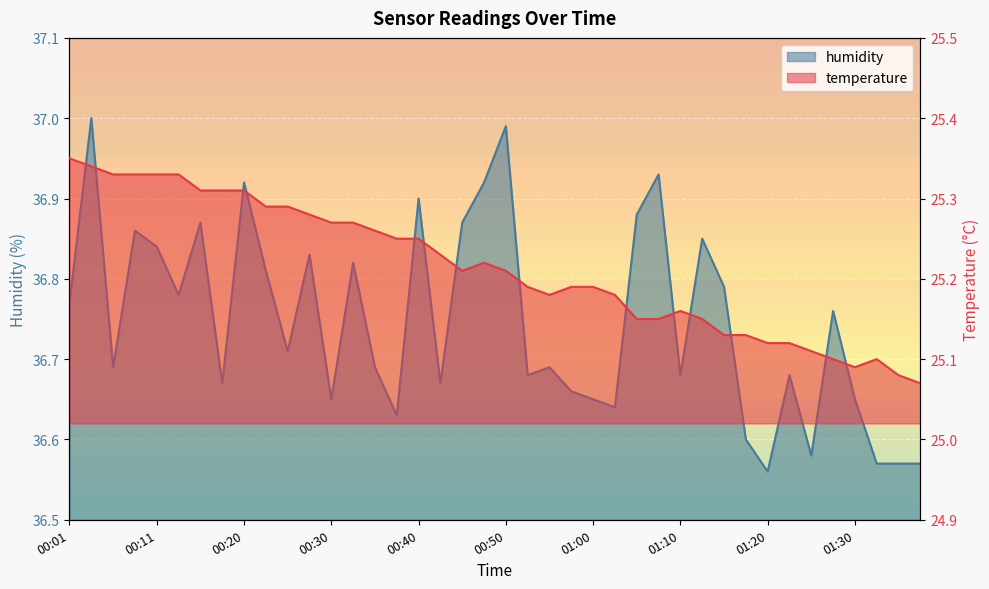

In temperature, how many points are higher than both neighbors (excluding endpoints)?

3